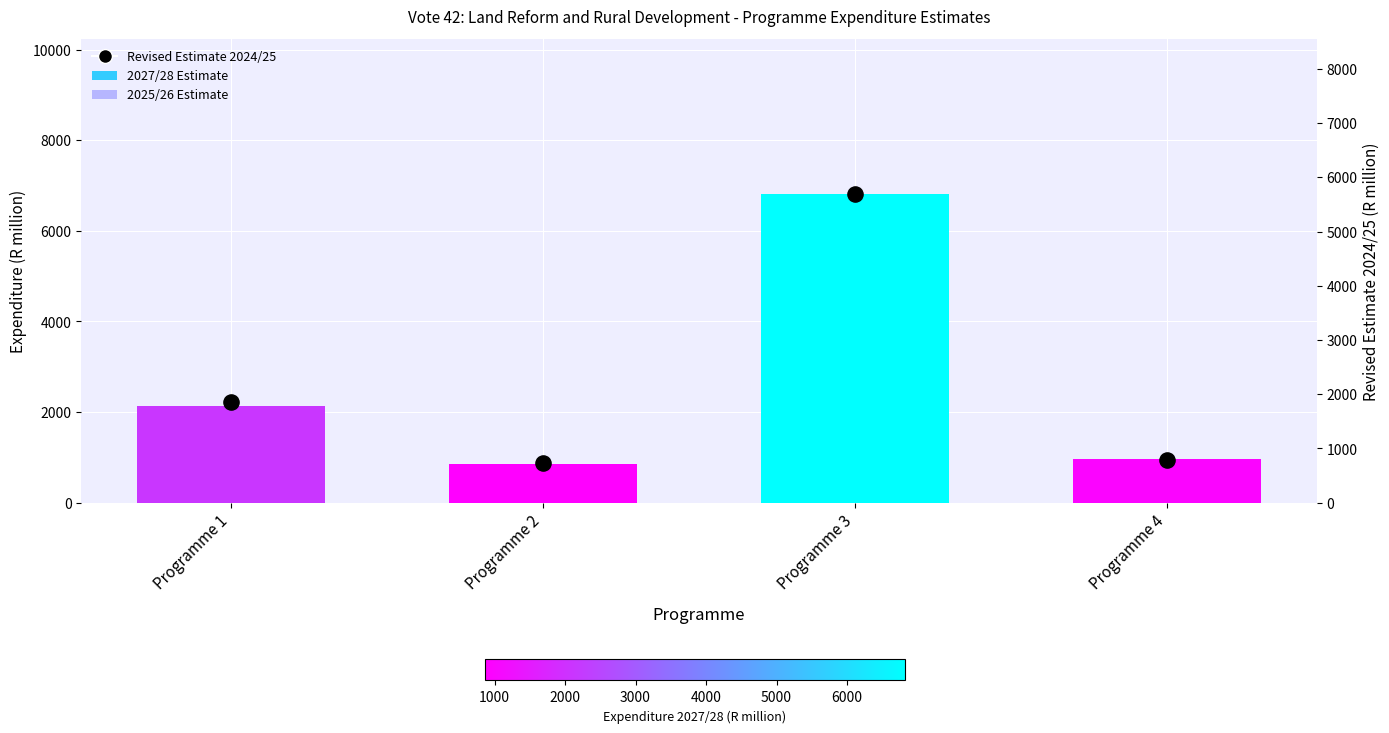

Which series contains the lowest Y value?

Revised Estimate 2024/25